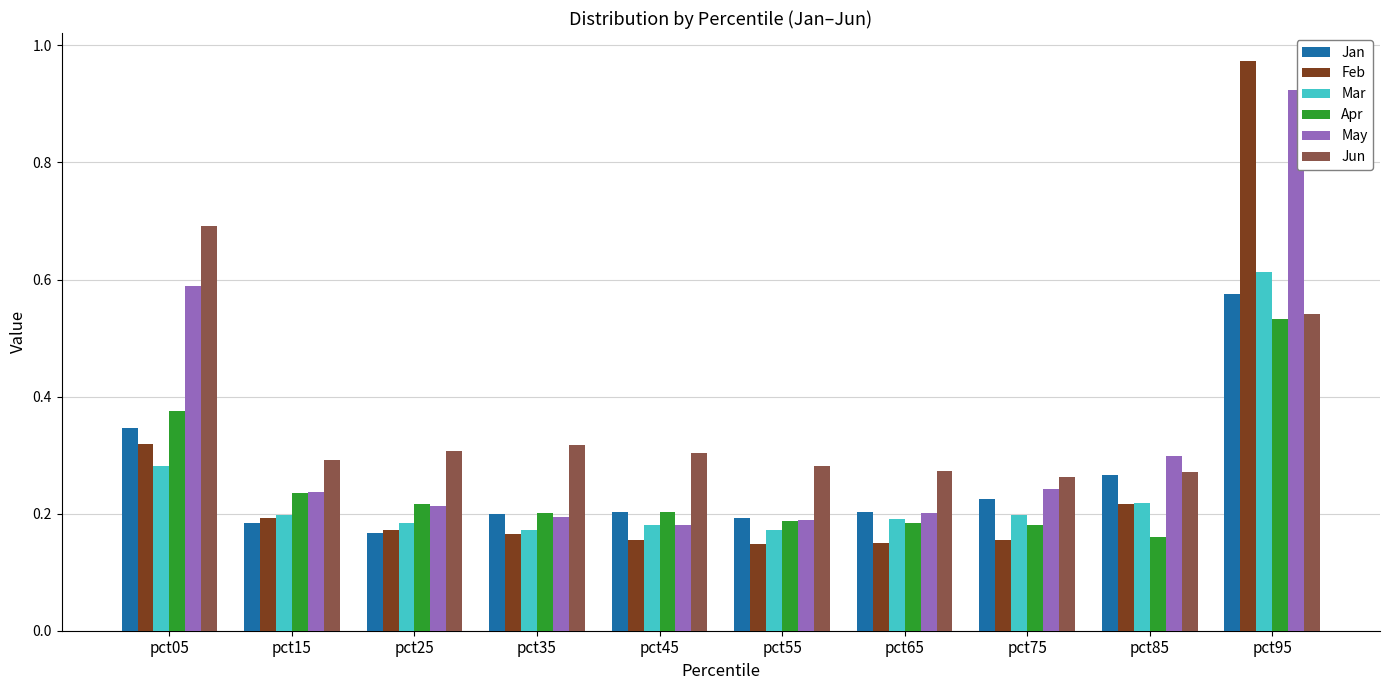

True or false: Jun has a value of 0.4 at pct85.

False